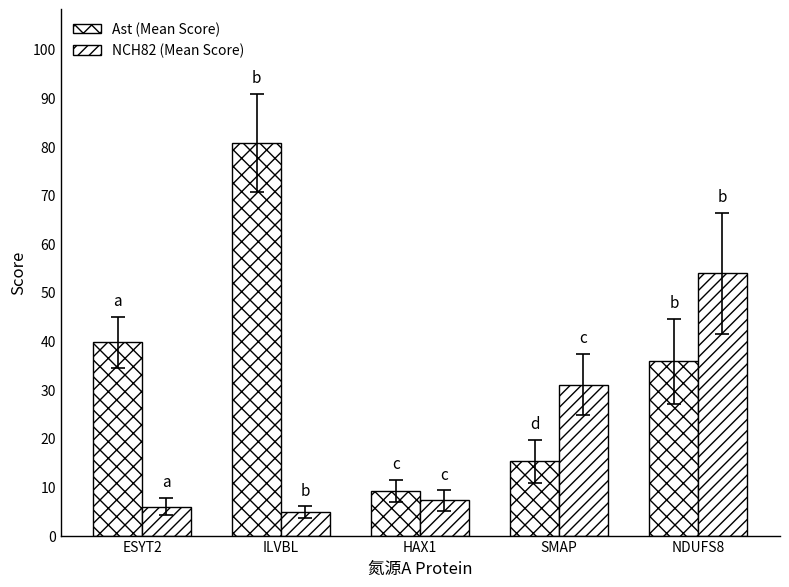

How many bars are there in each group?

2